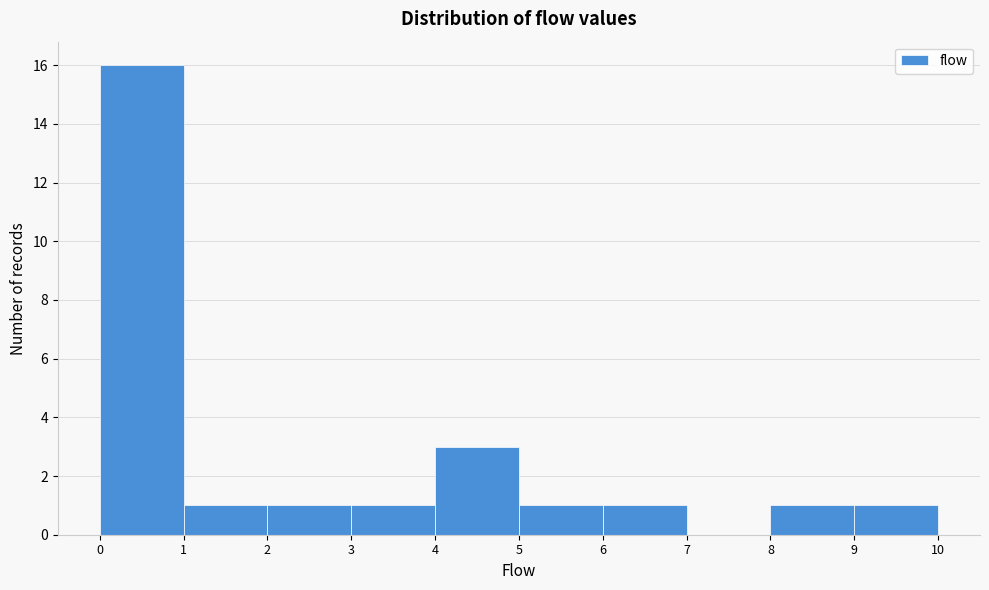

Reading left to right, list every bar in this chart as the range it spans on the x-axis followed by its height. The values are not printed on the chart, so give them approximately, as read against the axis.

0 to 1: 16
1 to 2: 1
2 to 3: 1
3 to 4: 1
4 to 5: 3
5 to 6: 1
6 to 7: 1
7 to 8: 0
8 to 9: 1
9 to 10: 1